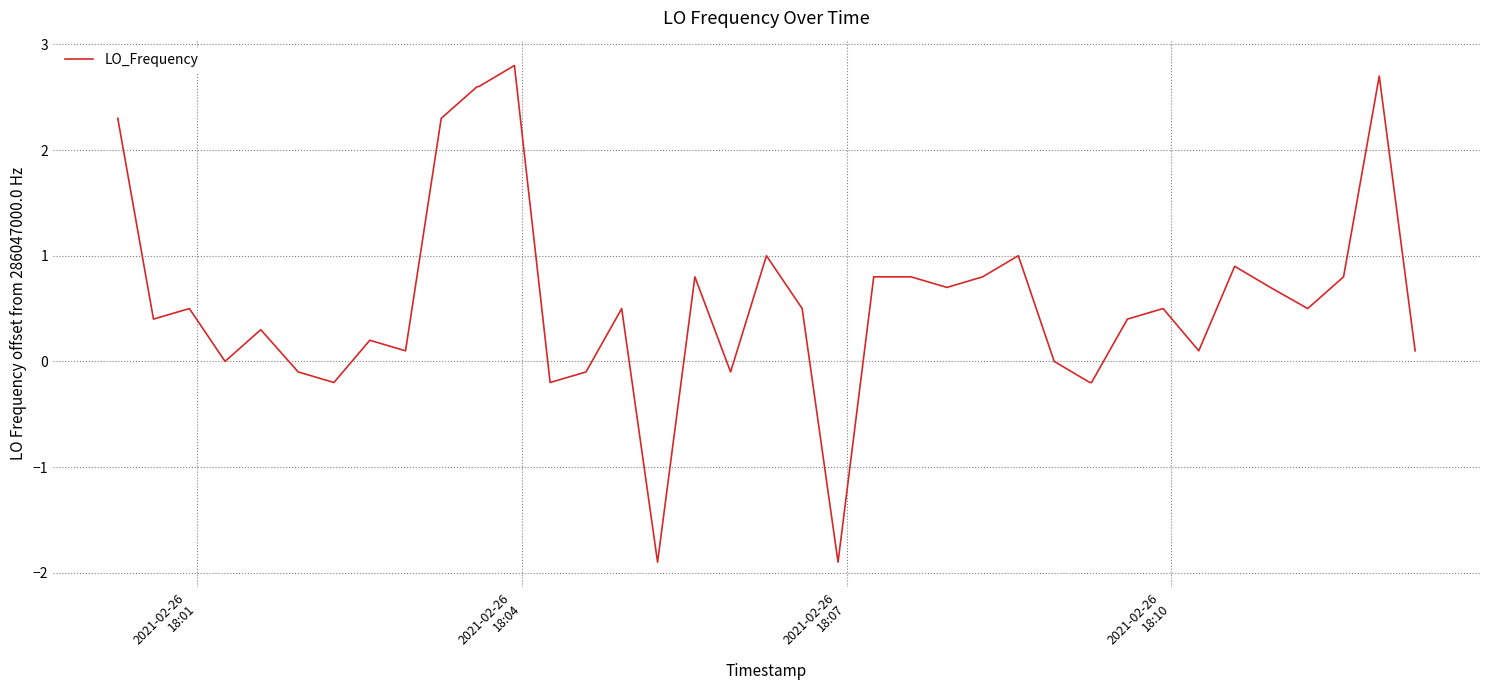

What is the difference between the maximum and second lowest values?

4.7